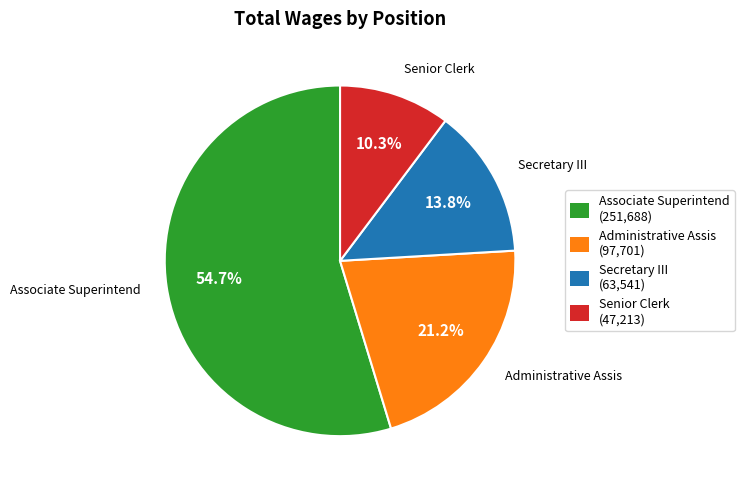

What is the total percentage of Associate Superintend and Senior Clerk?

65.0%